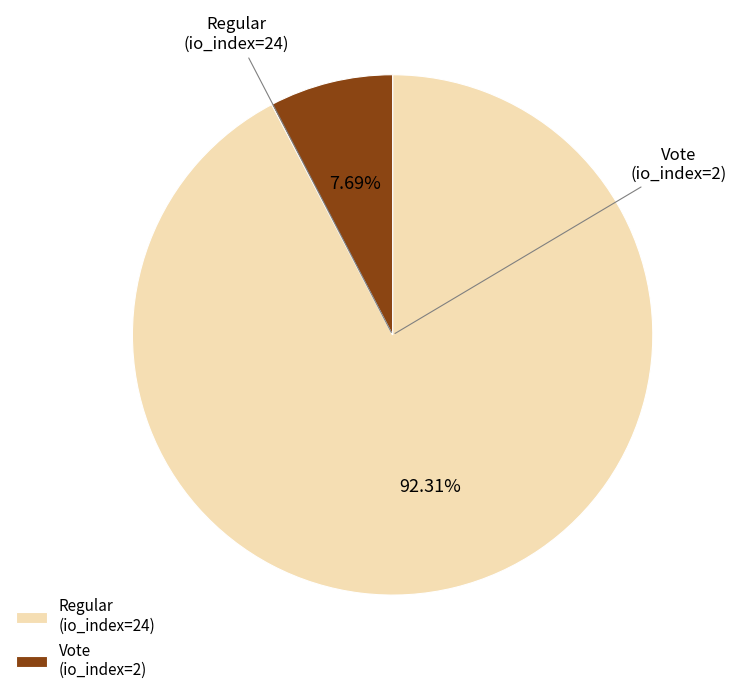

Which slice is the largest?

Regular (io_index=24)